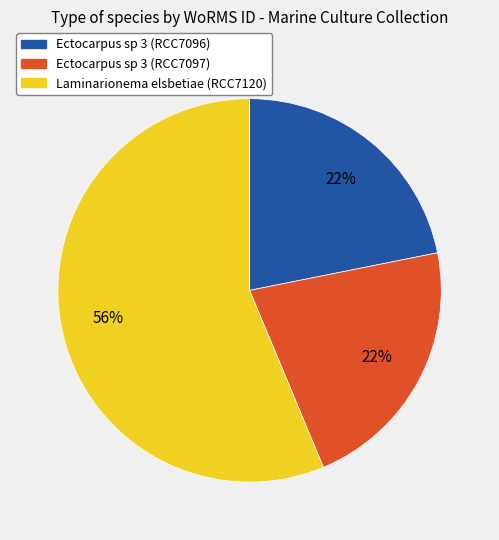

Which slice represents more than half of the pie?

Laminarionema elsbetiae (RCC7120)